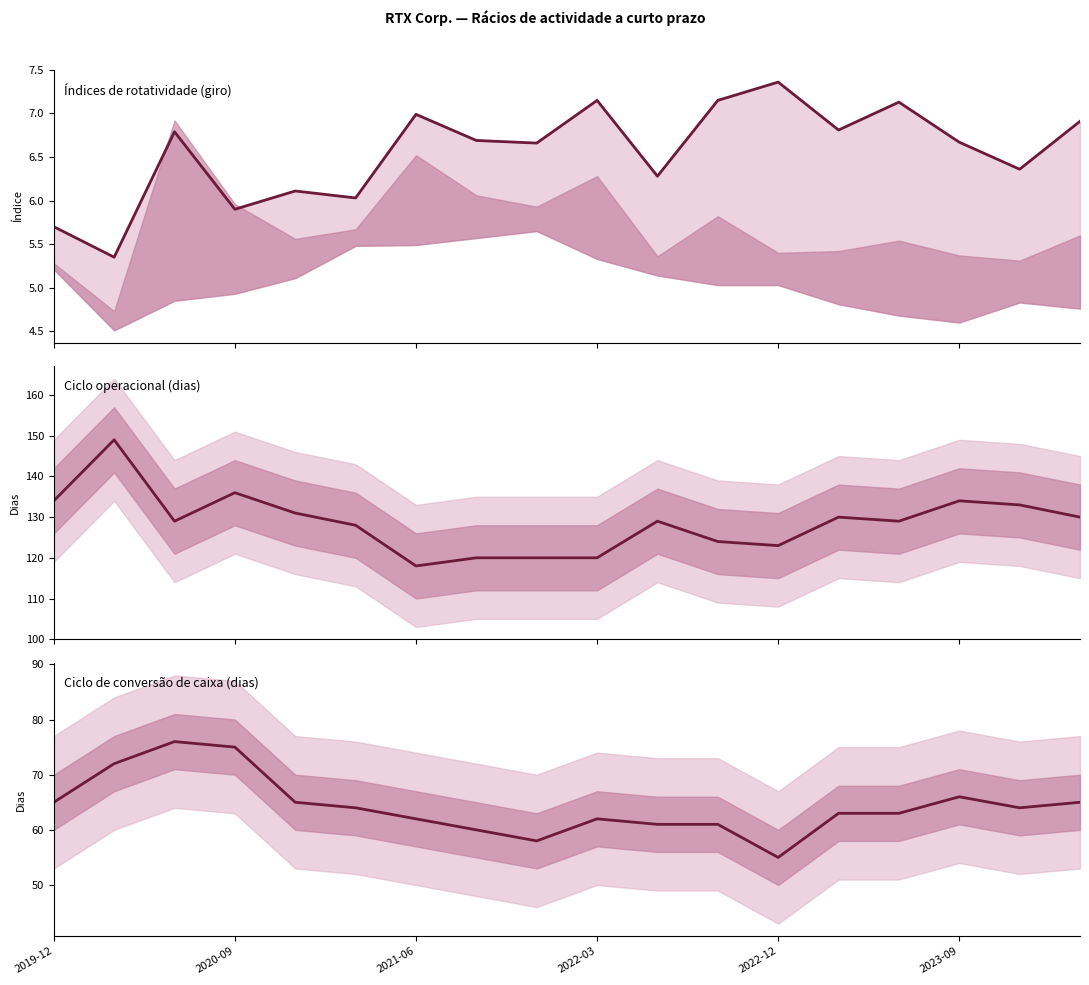

The Índices de rotatividade (giro) series shows 3.6 at 2023-09. True or false?

False